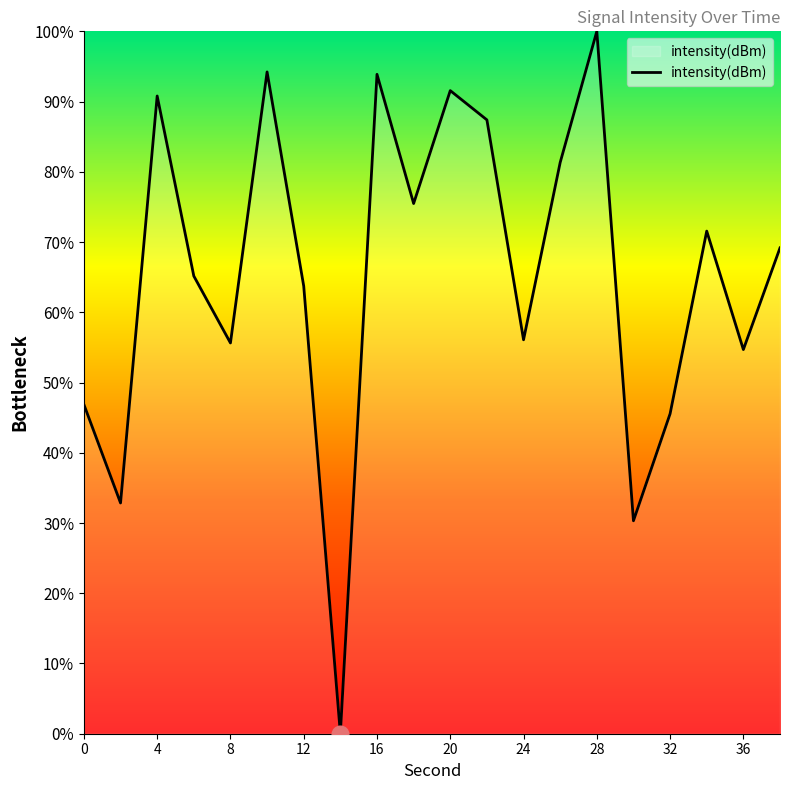

What is the difference between the maximum and minimum values?

100.0